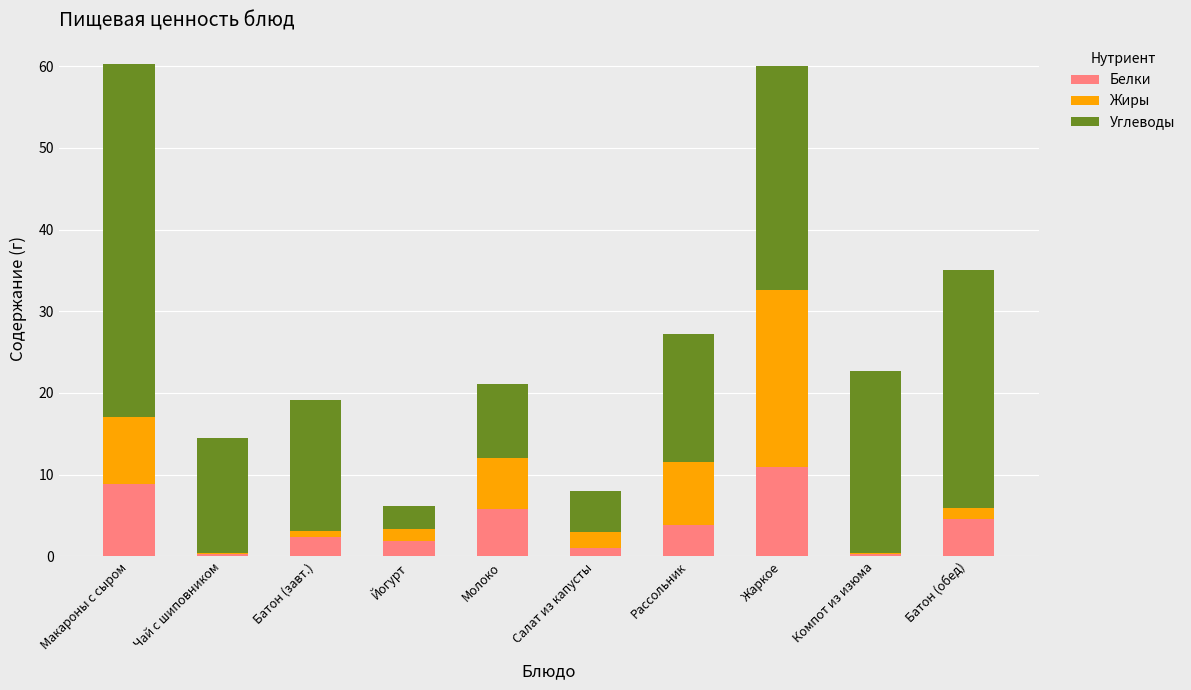

True or false: Белки has a value of 4.6 at Батон (обед).

True